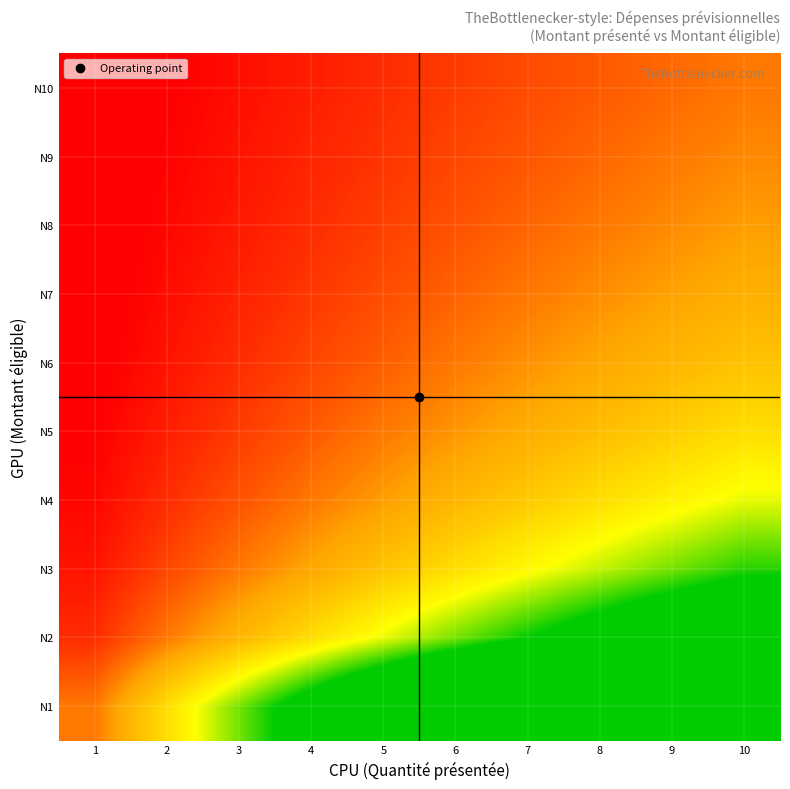

At 9, list the series in order from smallest to largest.

N10, N9, N8, N7, N6, N5, N4, N3, N2, N1